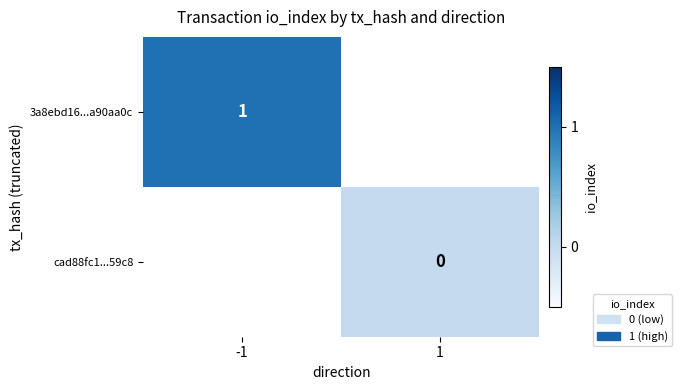

At how many categories does at least one series exceed 0?

1